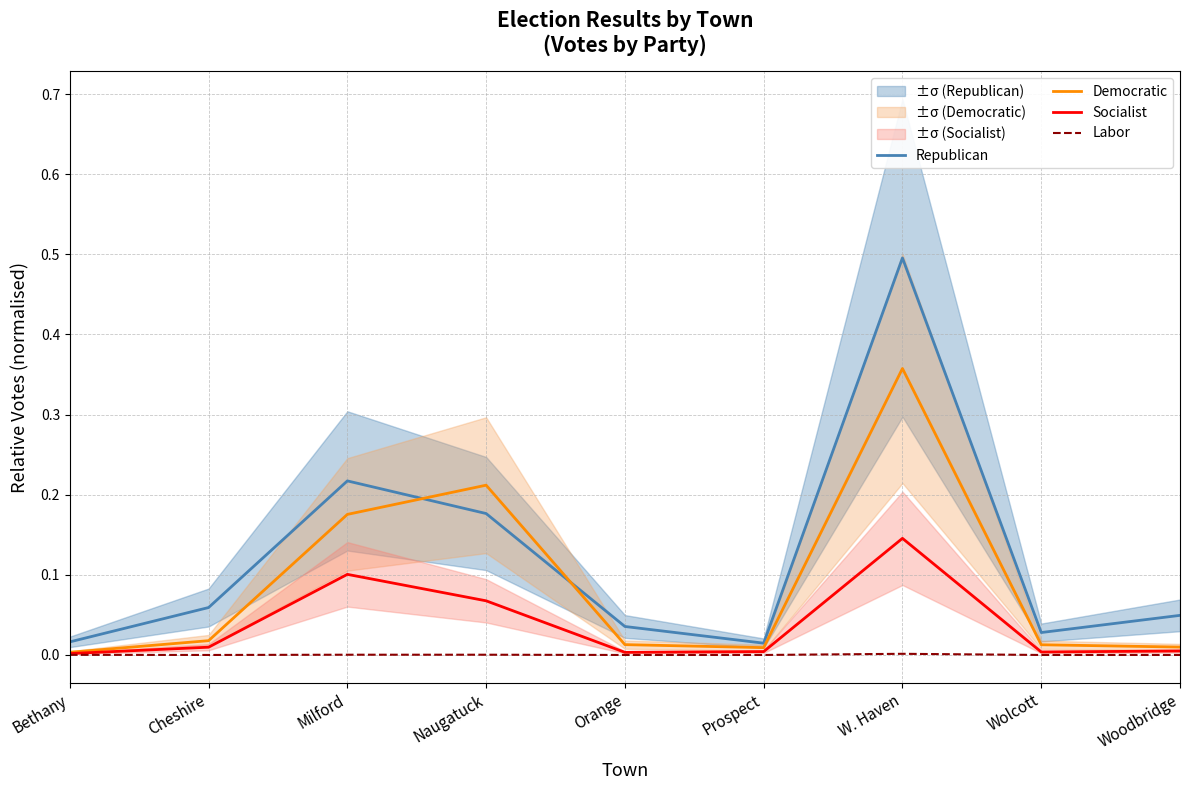

Between Orange and Wolcott, which is larger?

Orange